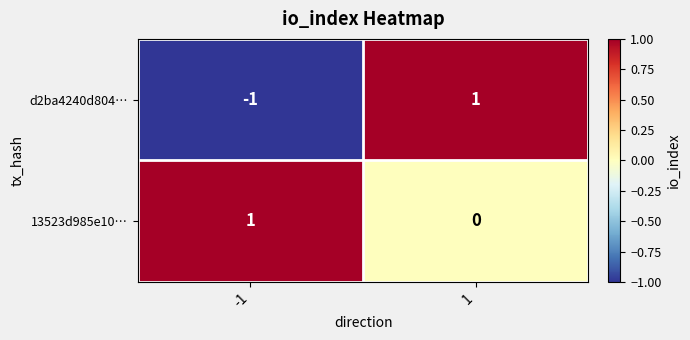

True or false: d2ba4240d804… has a value of -1 at -1.

True